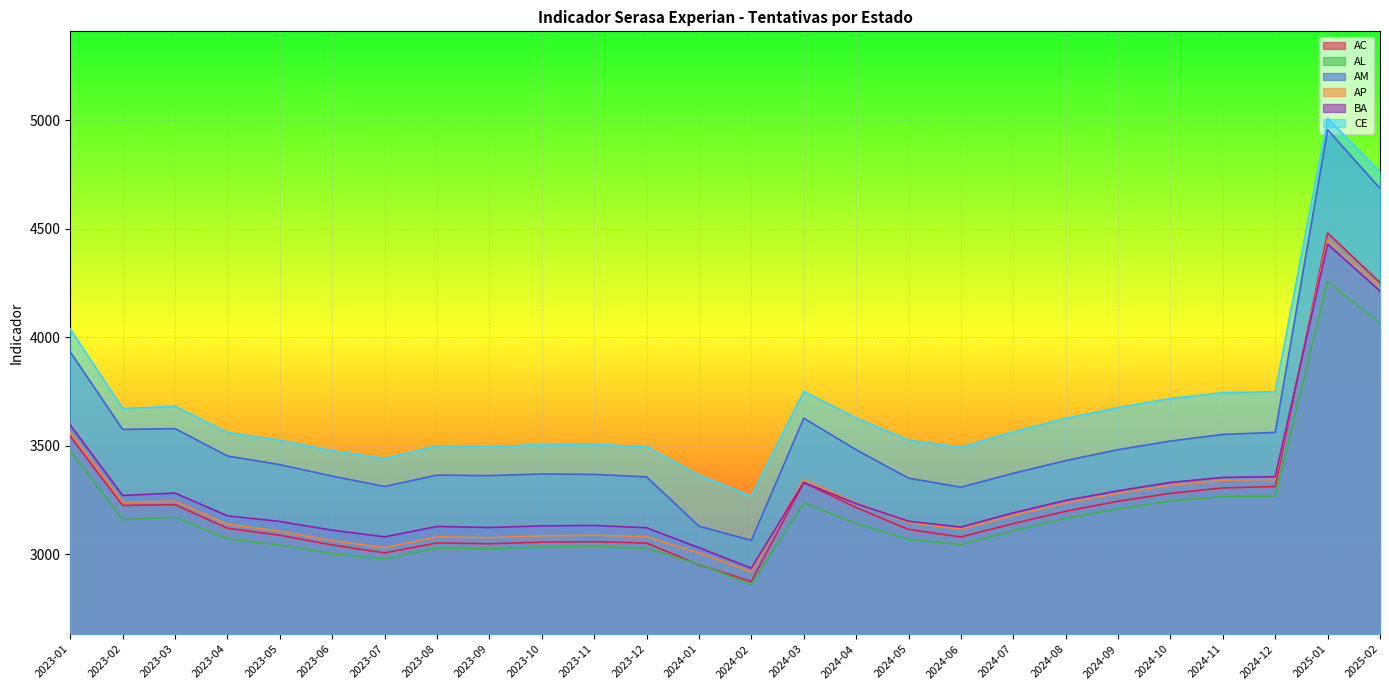

Between 2024-08 and 2024-01, which is larger?

2024-08